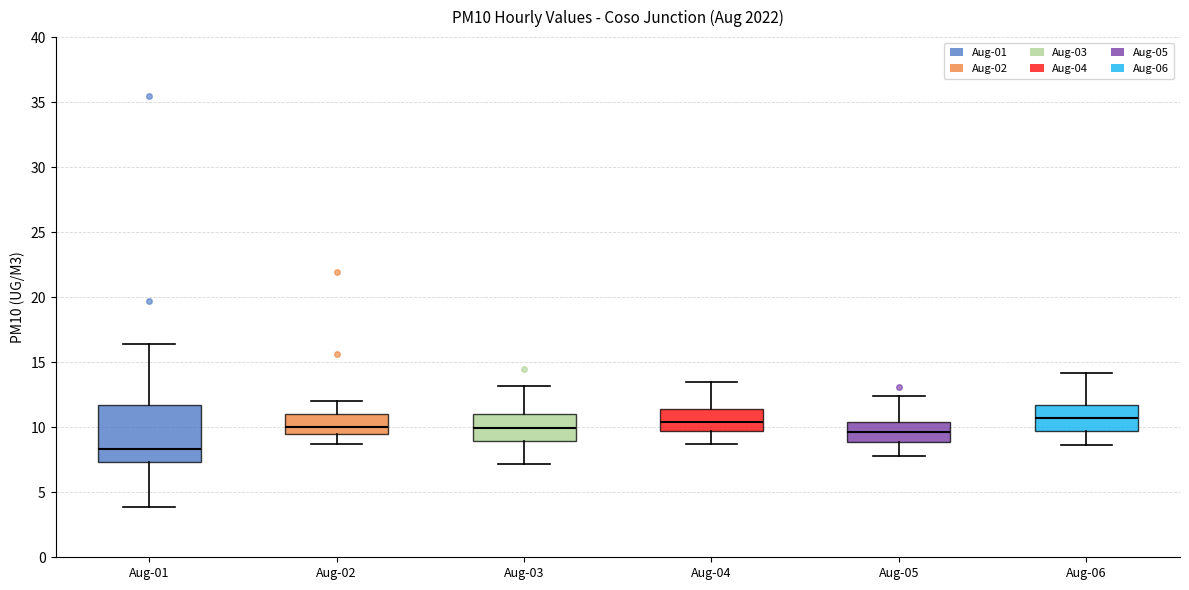

Which box has the lowest median line?

Aug-01